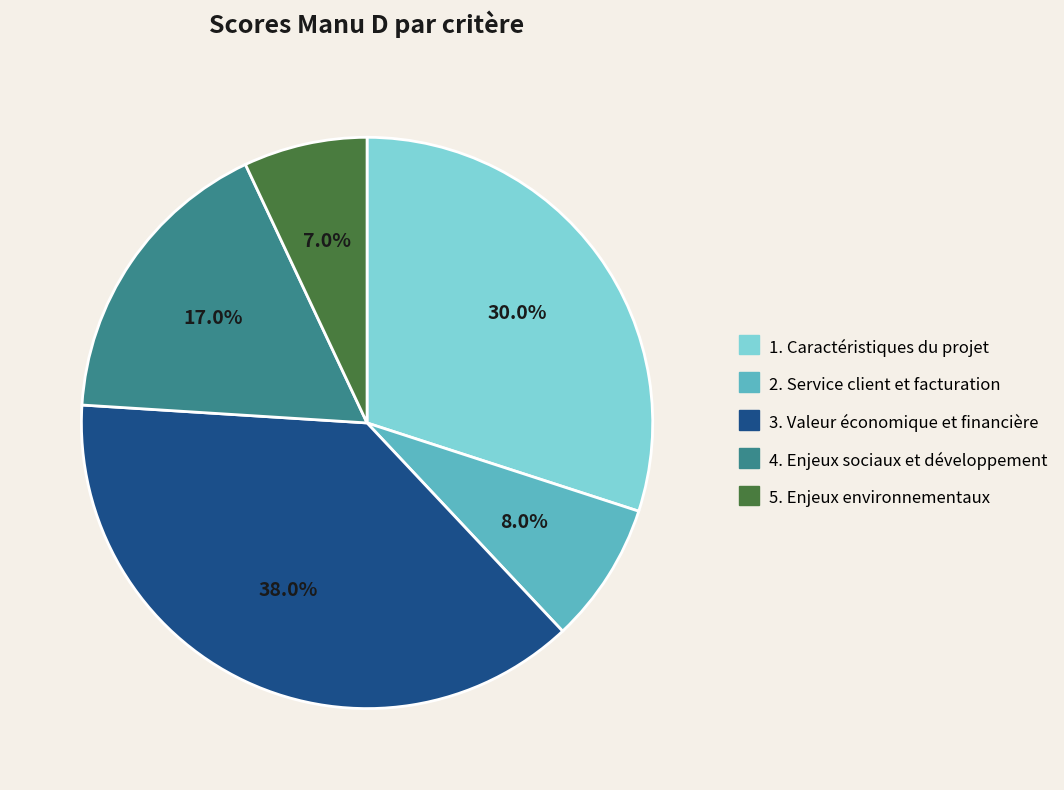

The 1. Caractéristiques du projet slice represents 30% of the pie. True or false?

True